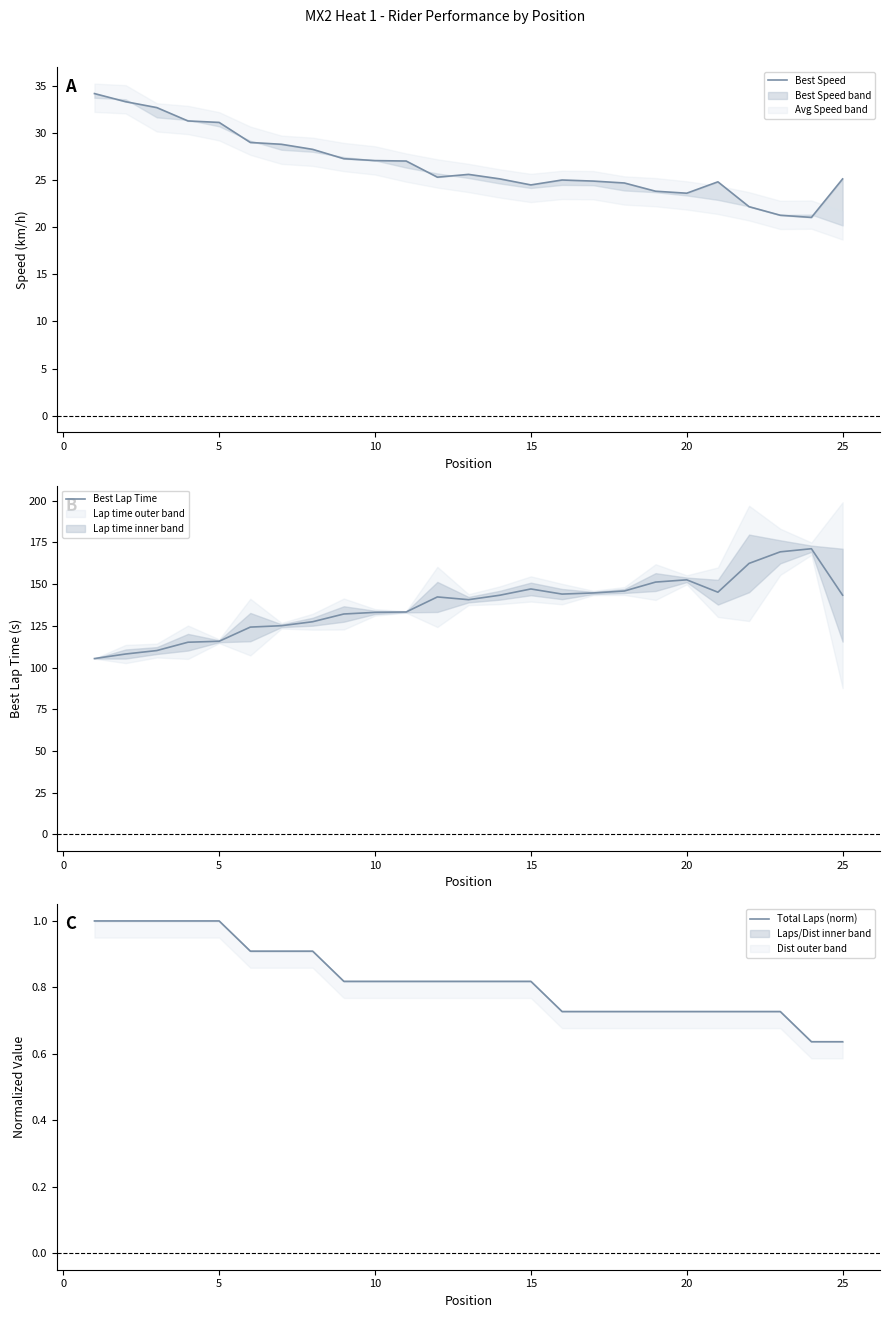

What is the average value of the Best Lap Time series?

137.3